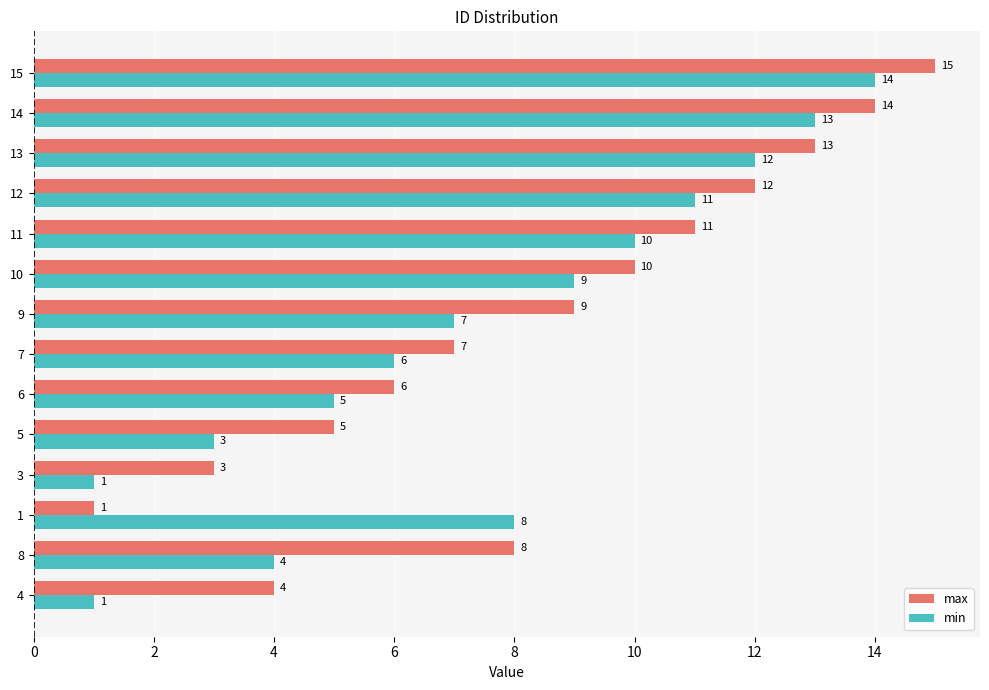

What is the sum of all min values?

104